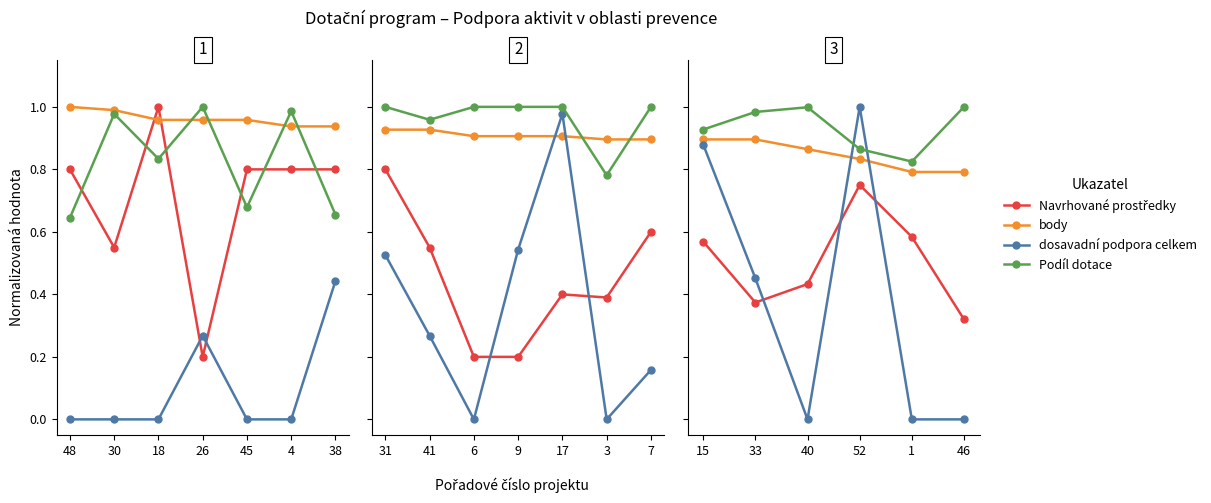

Which label corresponds to the largest value in the chart?

52